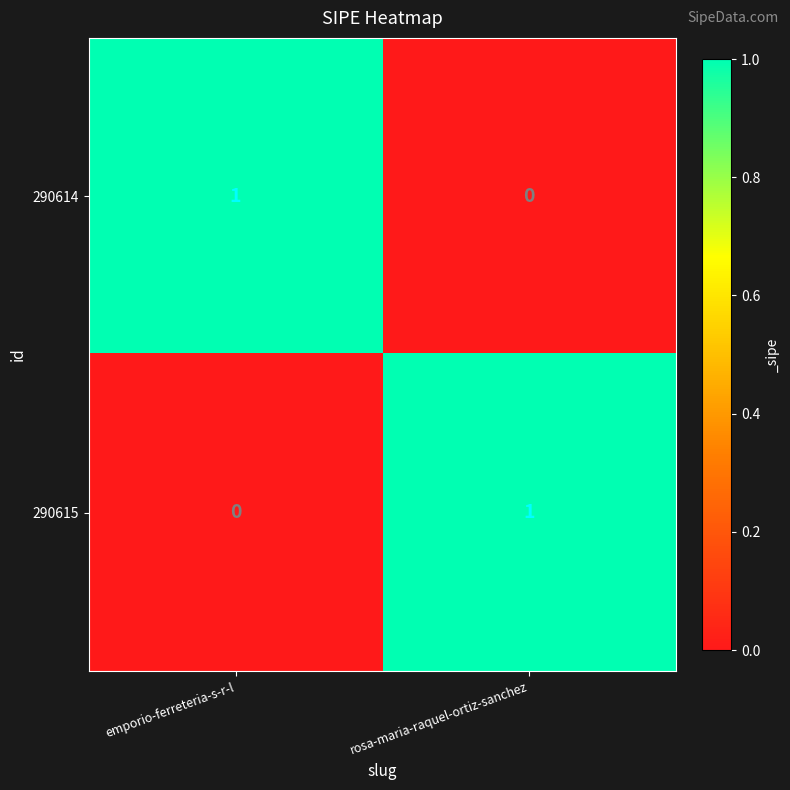

The value of 290614 at emporio-ferreteria-s-r-l is 1. True or false?

True